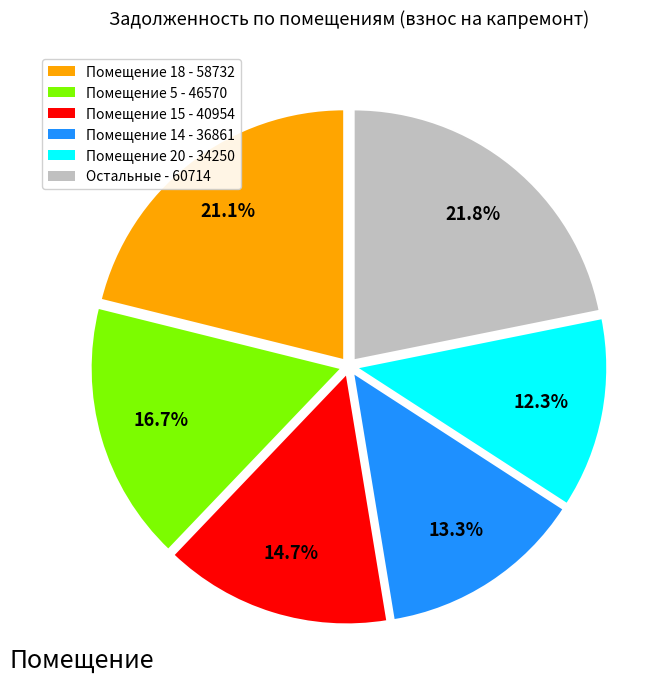

Is Помещение 14 - 36861 the majority of the pie?

No